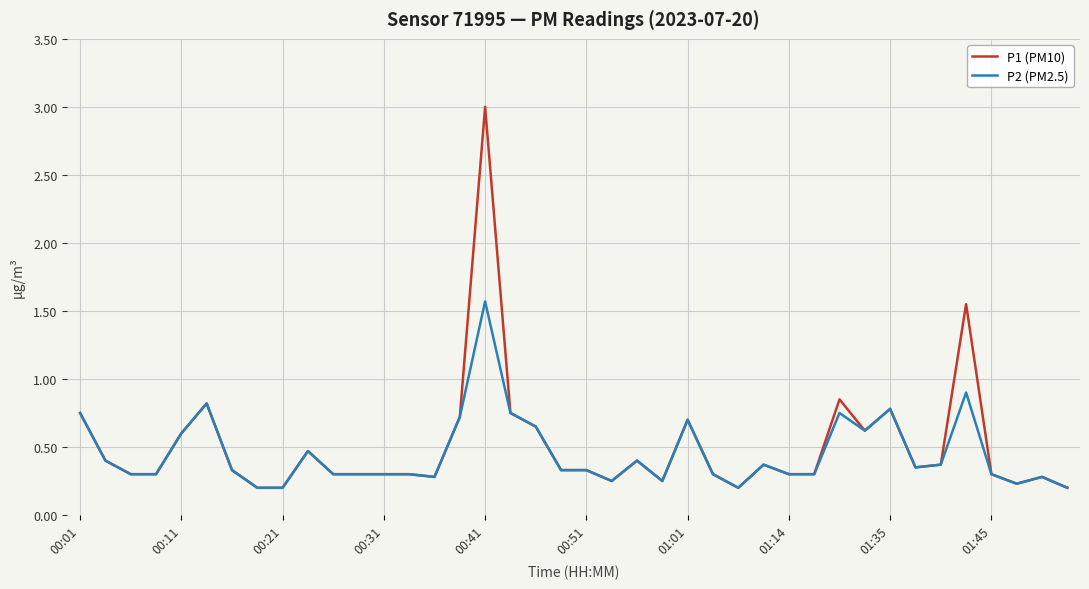

What is the greatest value displayed?

3.0